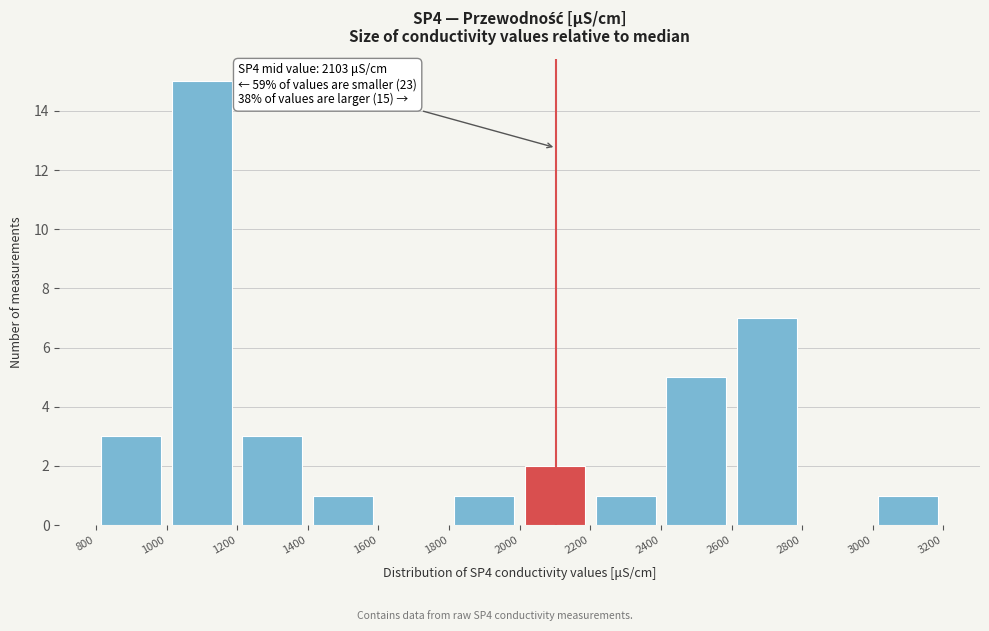

Over which range of the x-axis is the bar tallest?

1000 to 1200